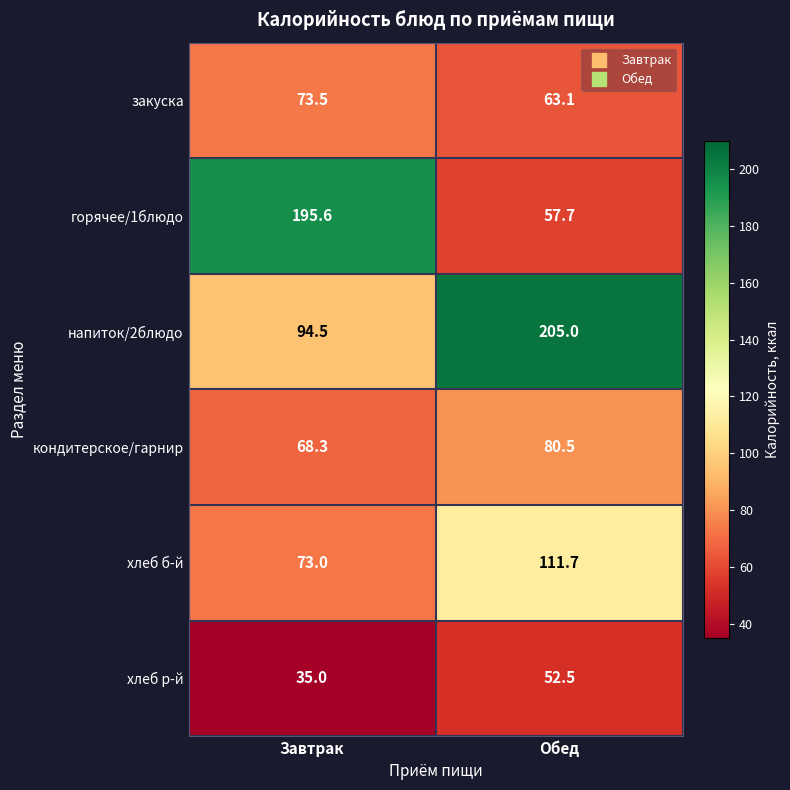

Reading left to right, transcribe all the data shown in this chart.

закуска: 73.5	63.1
горячее/1блюдо: 195.6	57.7
напиток/2блюдо: 94.5	205.0
кондитерское/гарнир: 68.3	80.5
хлеб б-й: 73.0	111.7
хлеб р-й: 35.0	52.5